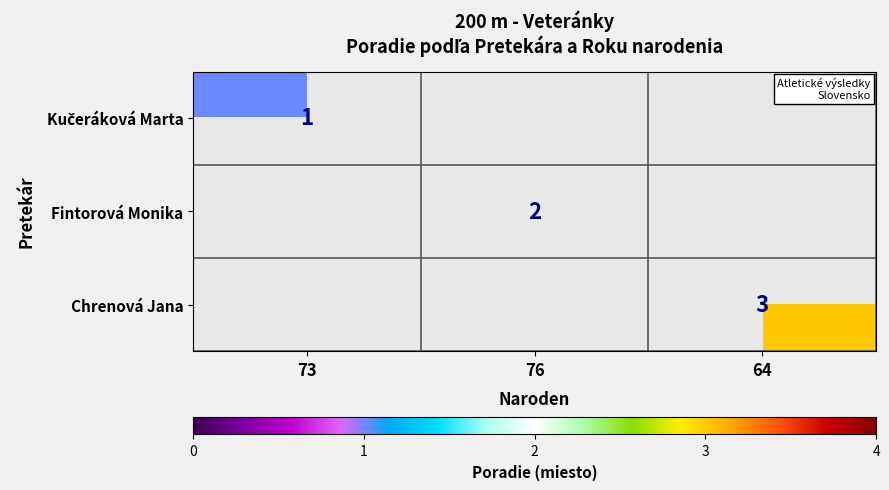

The value of Chrenová Jana at 64 is 3. True or false?

True